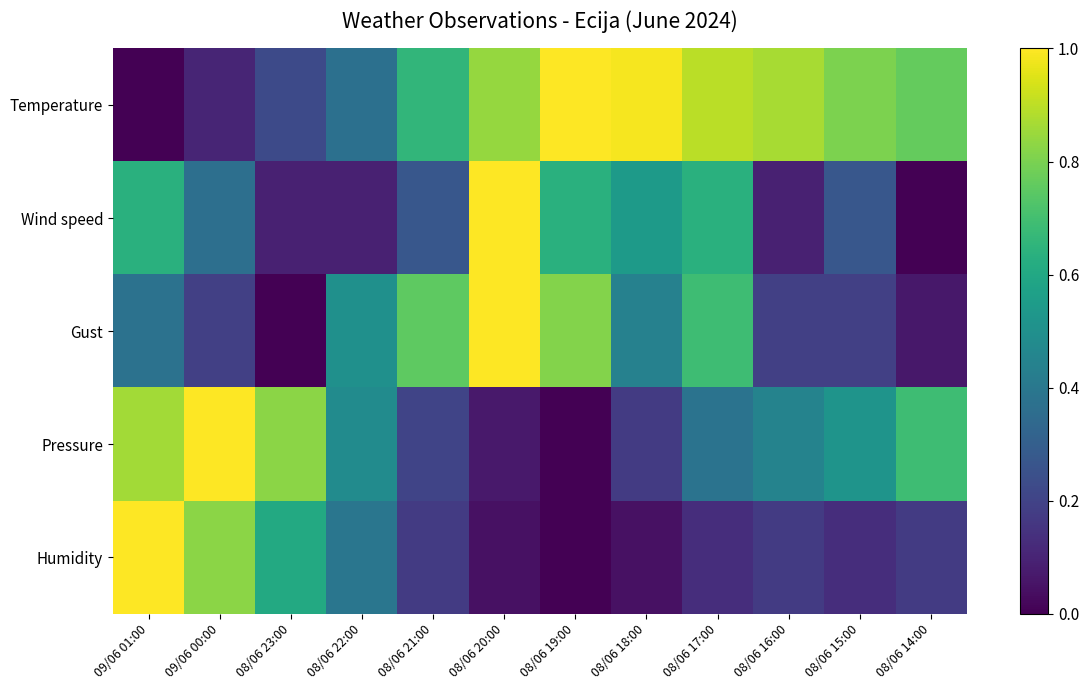

Which series changed the most between 08/06 22:00 and 08/06 15:00?

Temperature